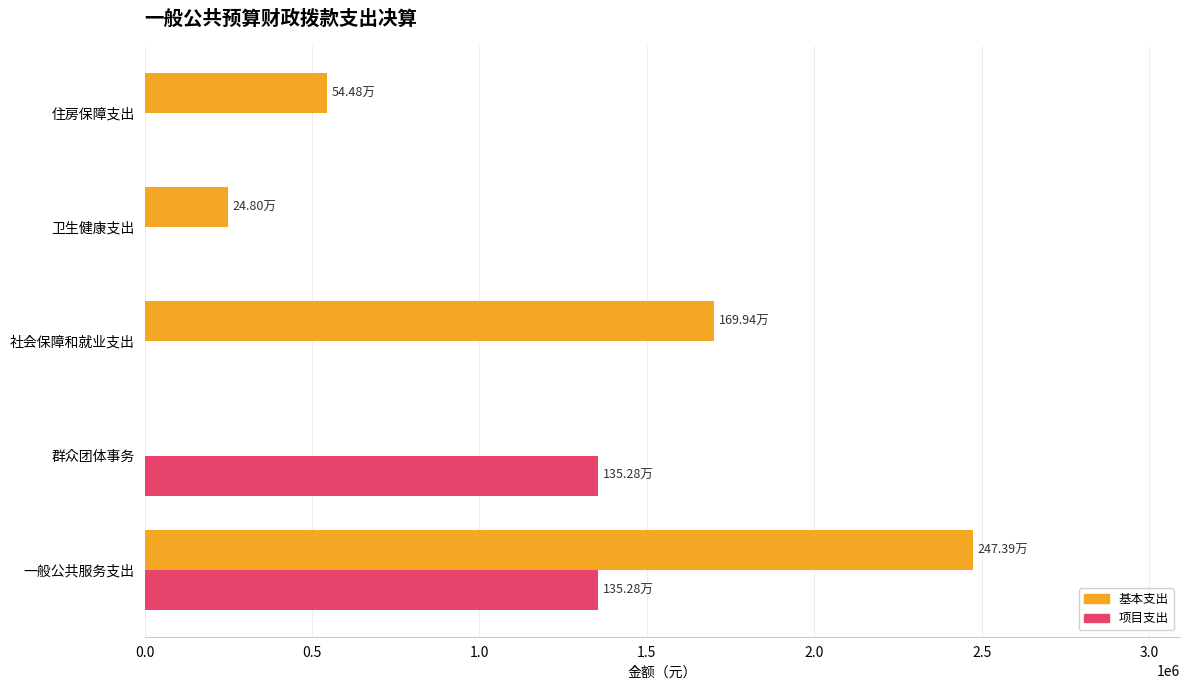

Which series has the largest range (max minus min)?

基本支出